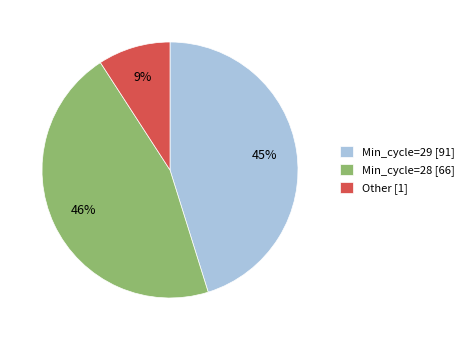

Is it true that Min_cycle=29 [91] is 45% of the pie?

True